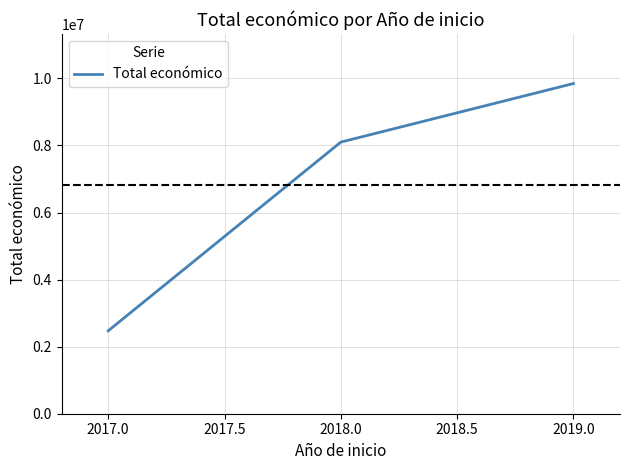

How many values are between 2472572 and 9847932?

3